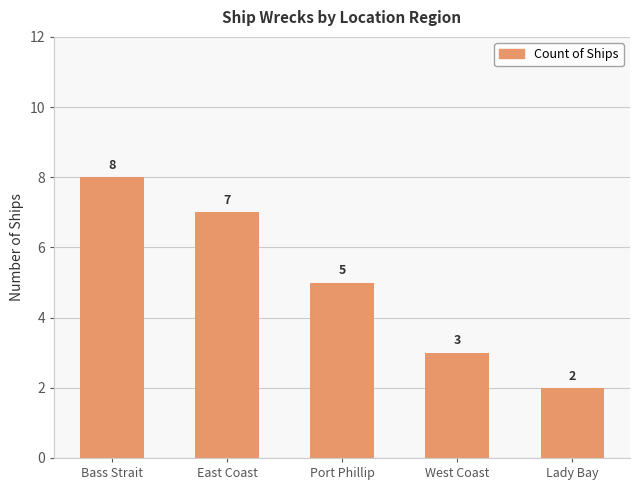

True or false: the data shows 1 at West Coast.

False